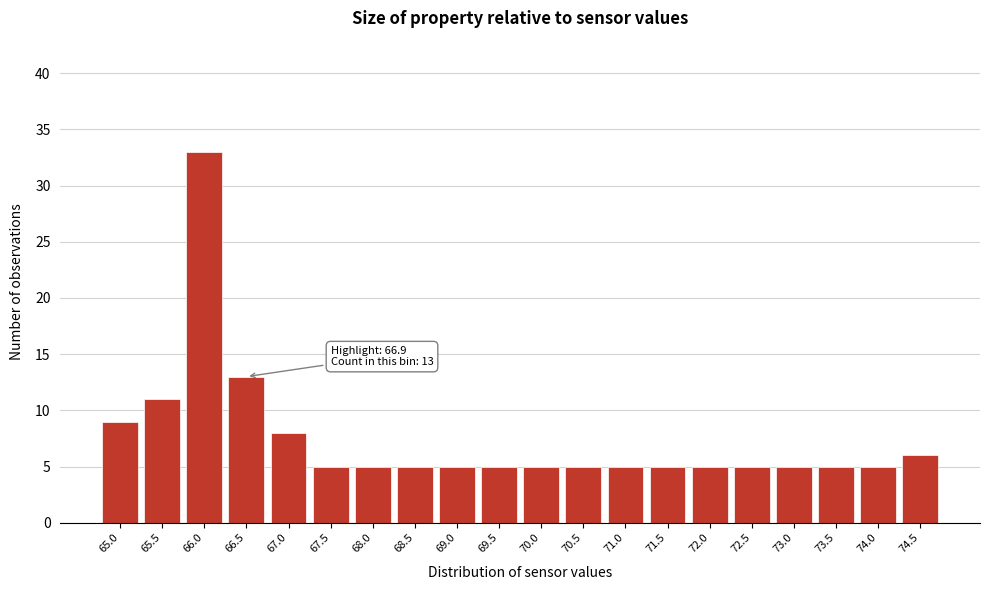

Reading left to right, list all the values displayed in this chart.

65.0=9	65.5=11	66.0=33	66.5=13	67.0=8	67.5=5	68.0=5	68.5=5	69.0=5	69.5=5	70.0=5	70.5=5	71.0=5	71.5=5	72.0=5	72.5=5	73.0=5	73.5=5	74.0=5	74.5=6